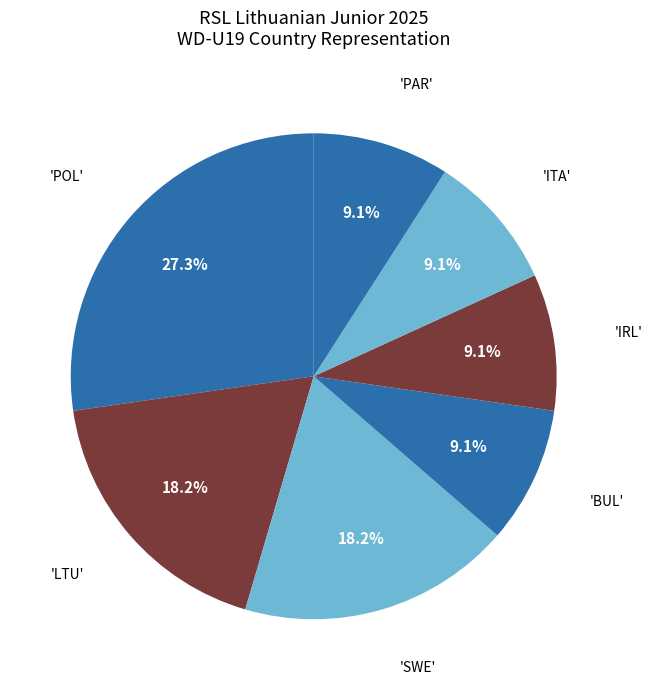

What is the largest slice in the pie chart?

POL